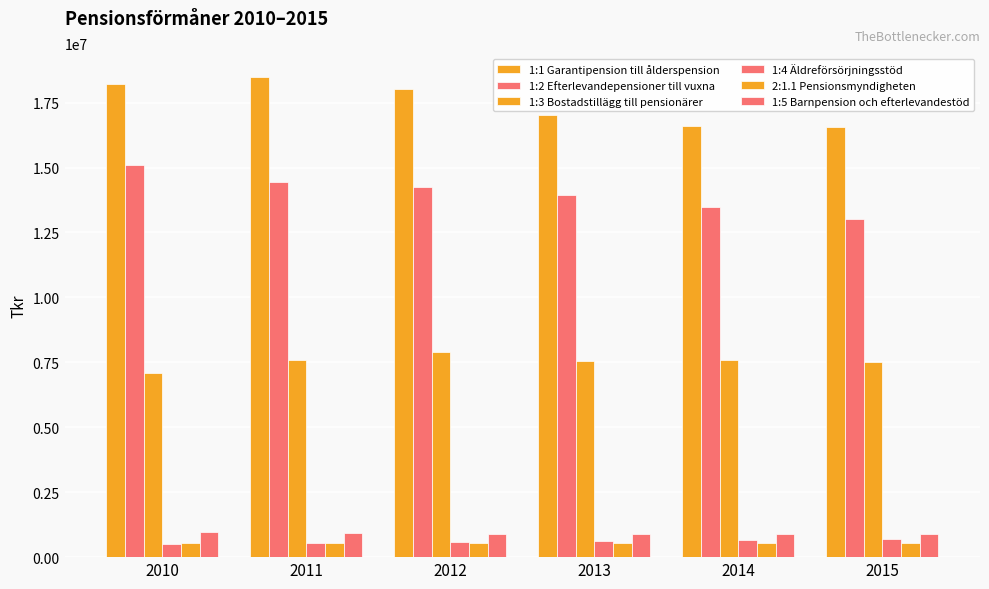

What is the greatest value displayed?

18485044